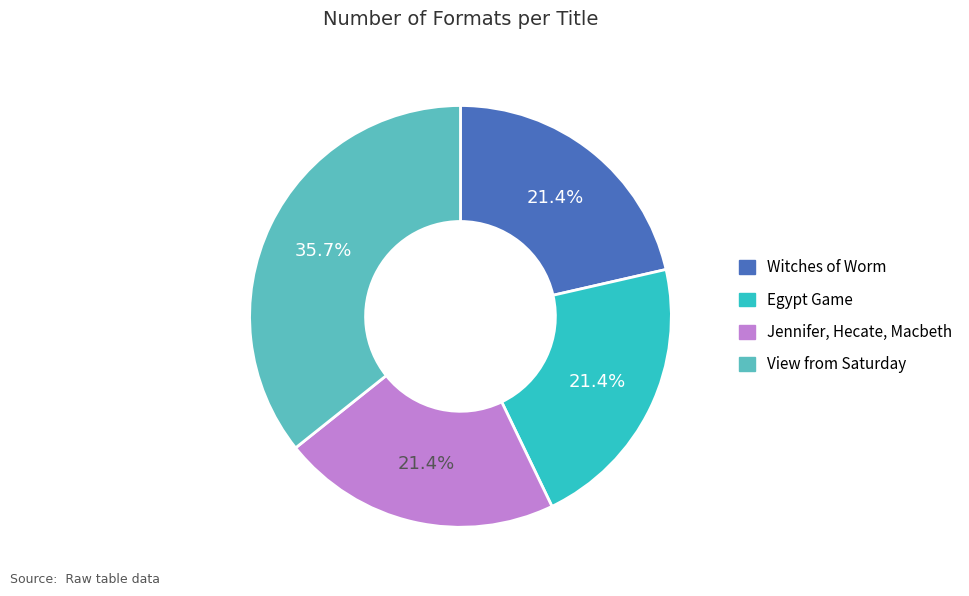

Is Jennifer, Hecate, Macbeth the majority of the pie?

No